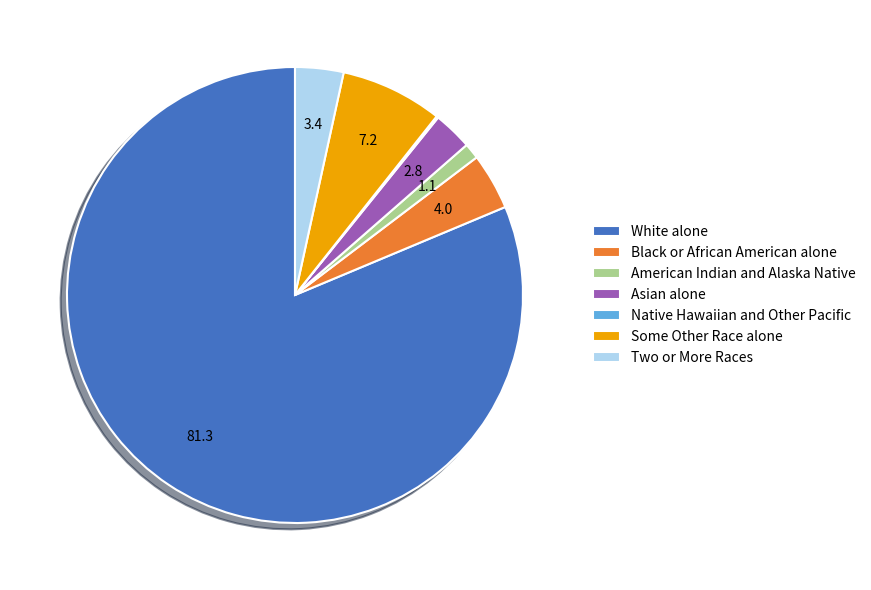

Combined, do Black or African American alone and White alone account for over 50%?

Yes